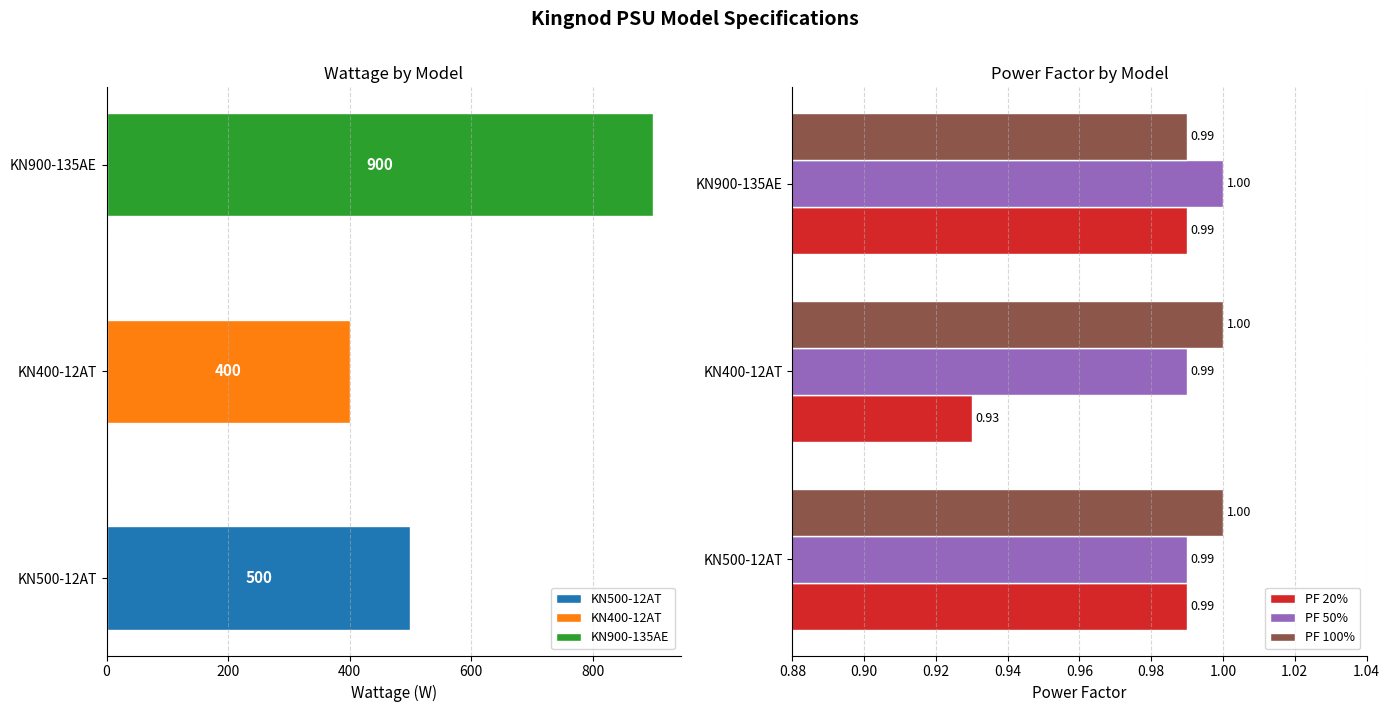

True or false: PF 100% has a value of 0.3 at KN400-12AT.

False